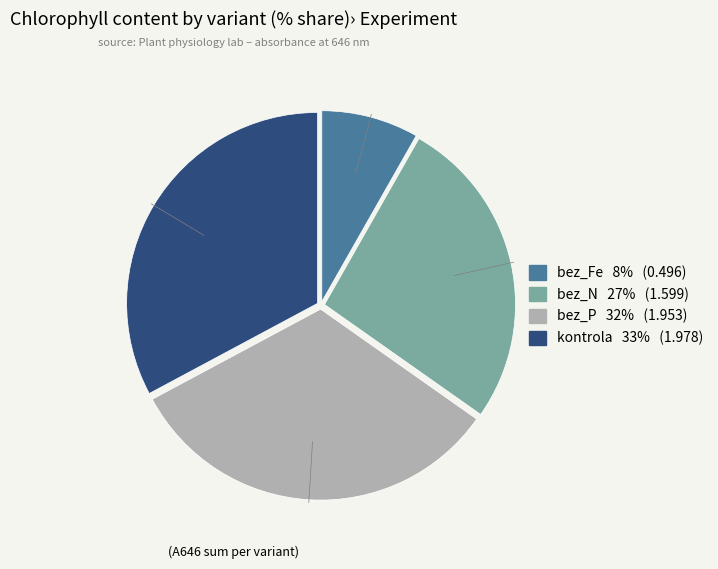

Combined, do bez_N and kontrola account for over 50%?

Yes